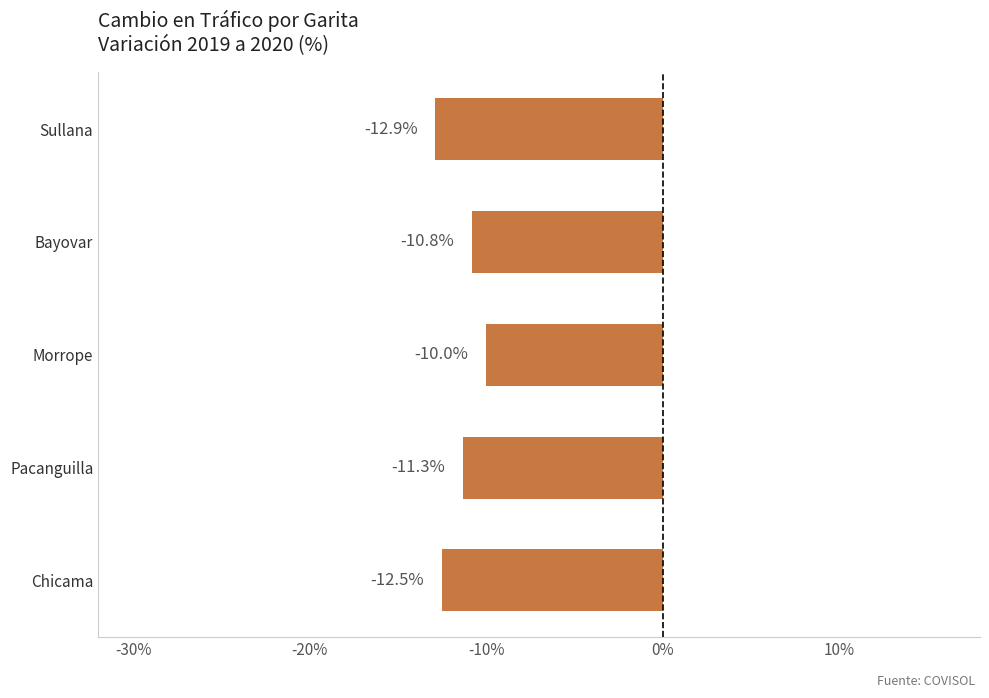

What is the smallest value displayed?

-12.9